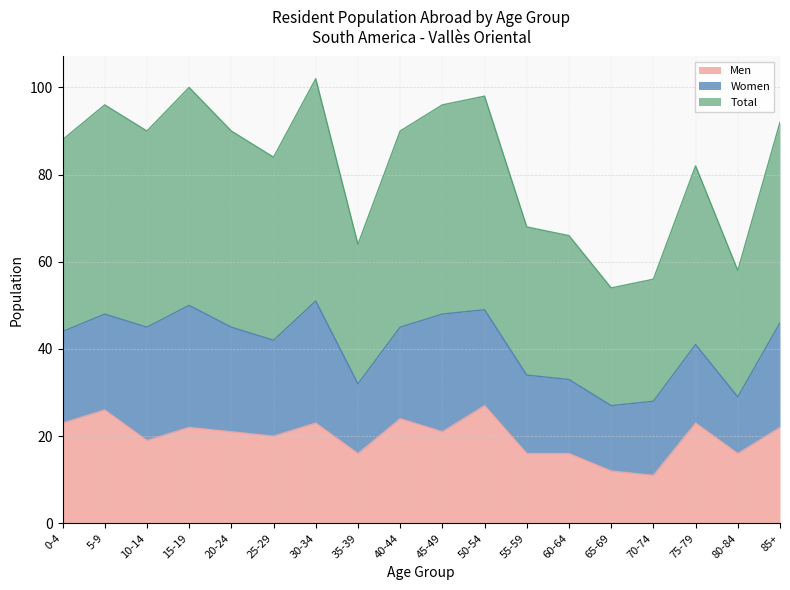

The value of Total at 40-44 is 45. True or false?

True